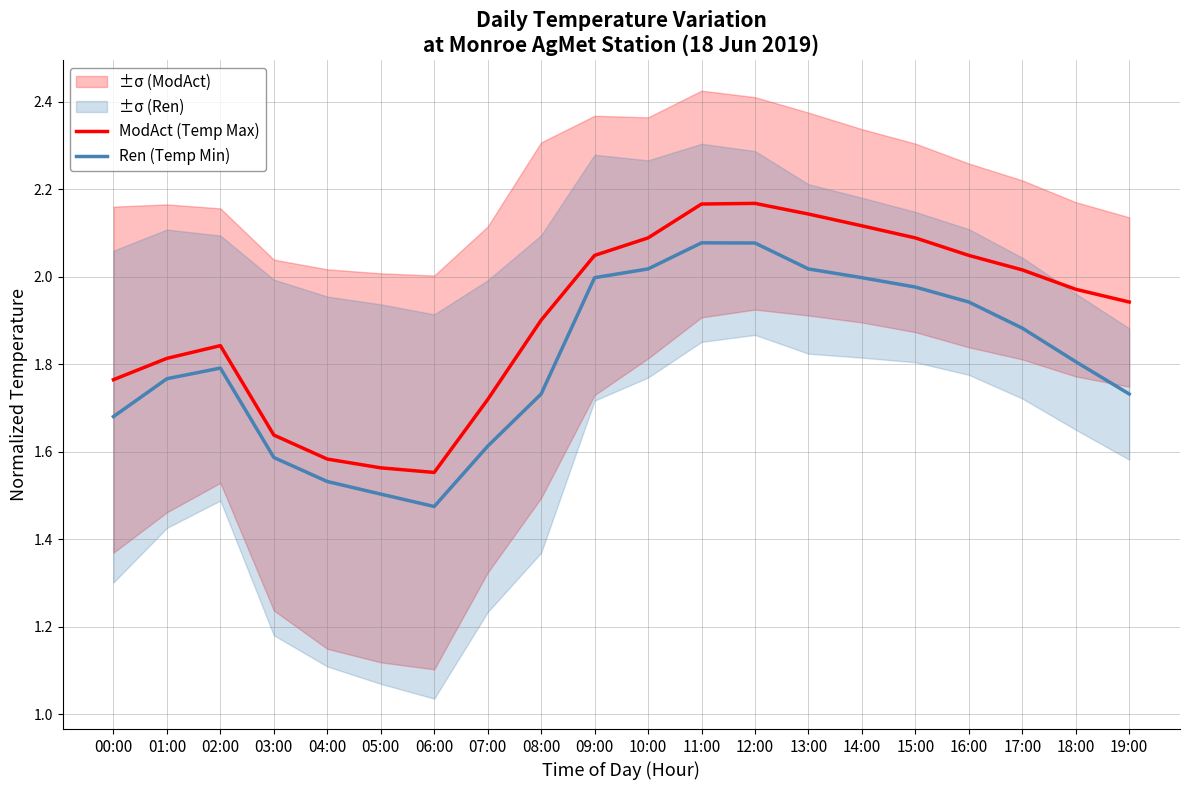

What is the label of the 16th point from the left?

15:00